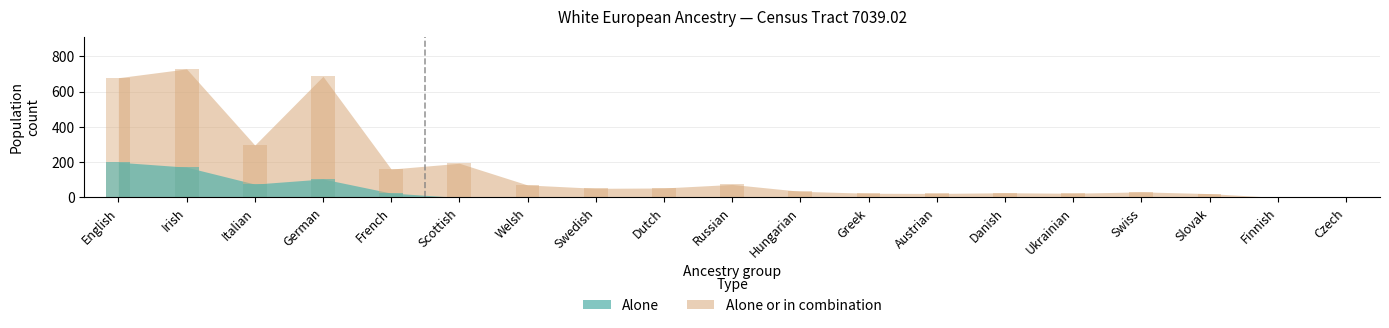

At Russian, list the series in order from smallest to largest.

alone, alone_or_combination